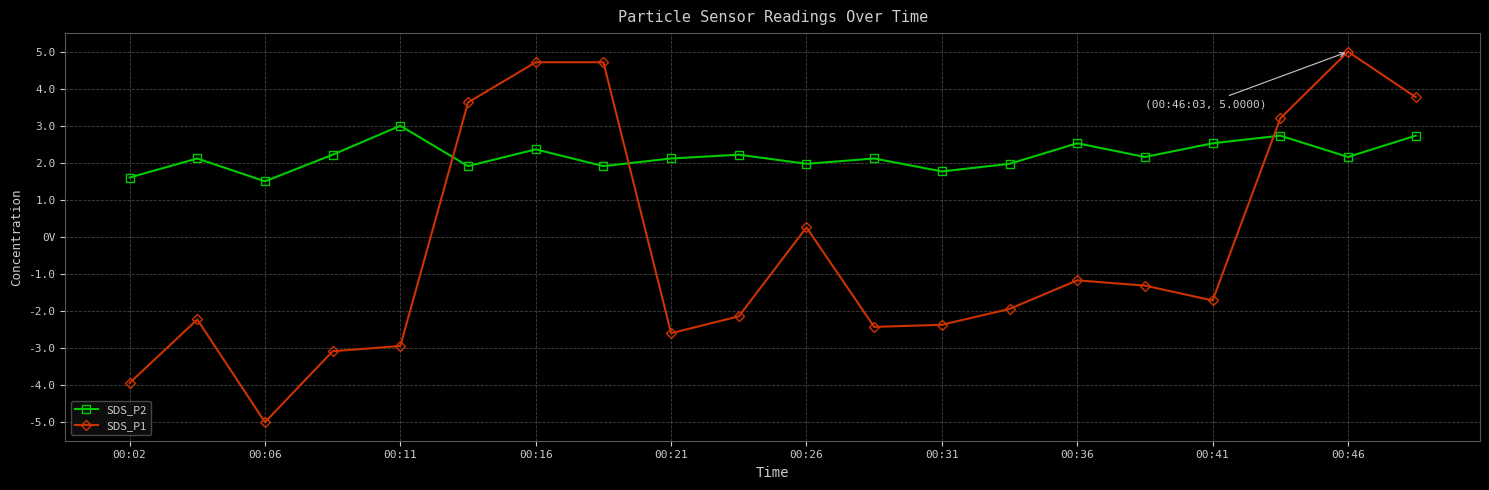

What is the sum of all SDS_P2 values?

43.6